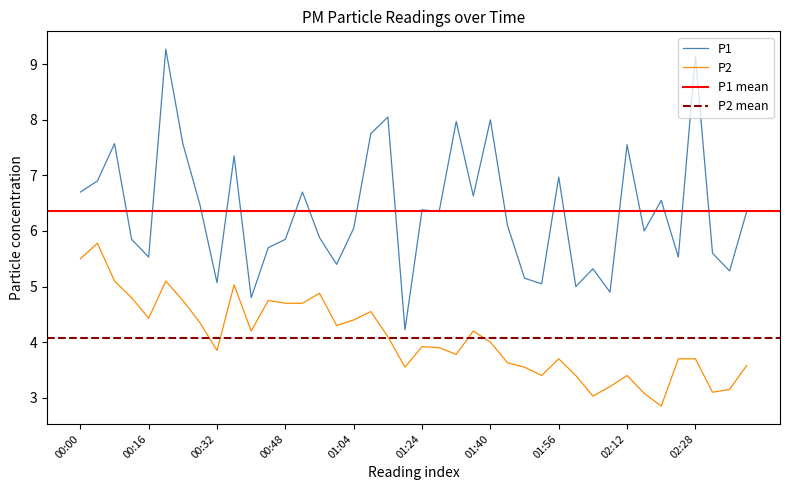

Reading right to left, list all the values displayed in this chart.

P1: 6.3	5.3	5.6	9.2	5.5	6.5	6.0	7.5	4.9	5.3	5.0	7.0	5.0	5.2	6.1	8.0	6.6	8.0	6.3	6.4	4.2	8.1	7.8	6.0	5.4	5.9	6.7	5.8	5.7	4.8	7.3	5.1	6.5	7.6	9.3	5.5	5.8	7.6	6.9	6.7
P2: 3.6	3.1	3.1	3.7	3.7	2.9	3.1	3.4	3.2	3.0	3.4	3.7	3.4	3.5	3.6	4.0	4.2	3.8	3.9	3.9	3.5	4.1	4.5	4.4	4.3	4.9	4.7	4.7	4.8	4.2	5.0	3.9	4.3	4.8	5.1	4.4	4.8	5.1	5.8	5.5